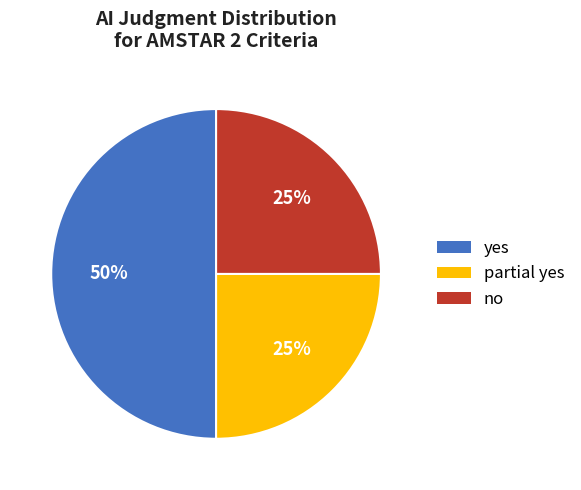

What percentage is the partial yes slice, to the nearest percent?

25%